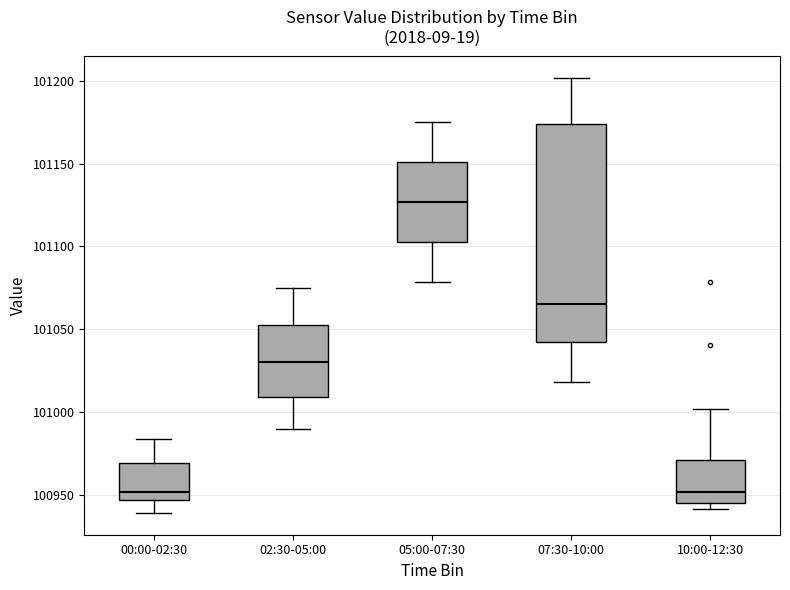

Where is the upper edge of the box for 00:00-02:30 on the y-axis? The values are not printed on the chart, so give them approximately, as read against the axis.

100970